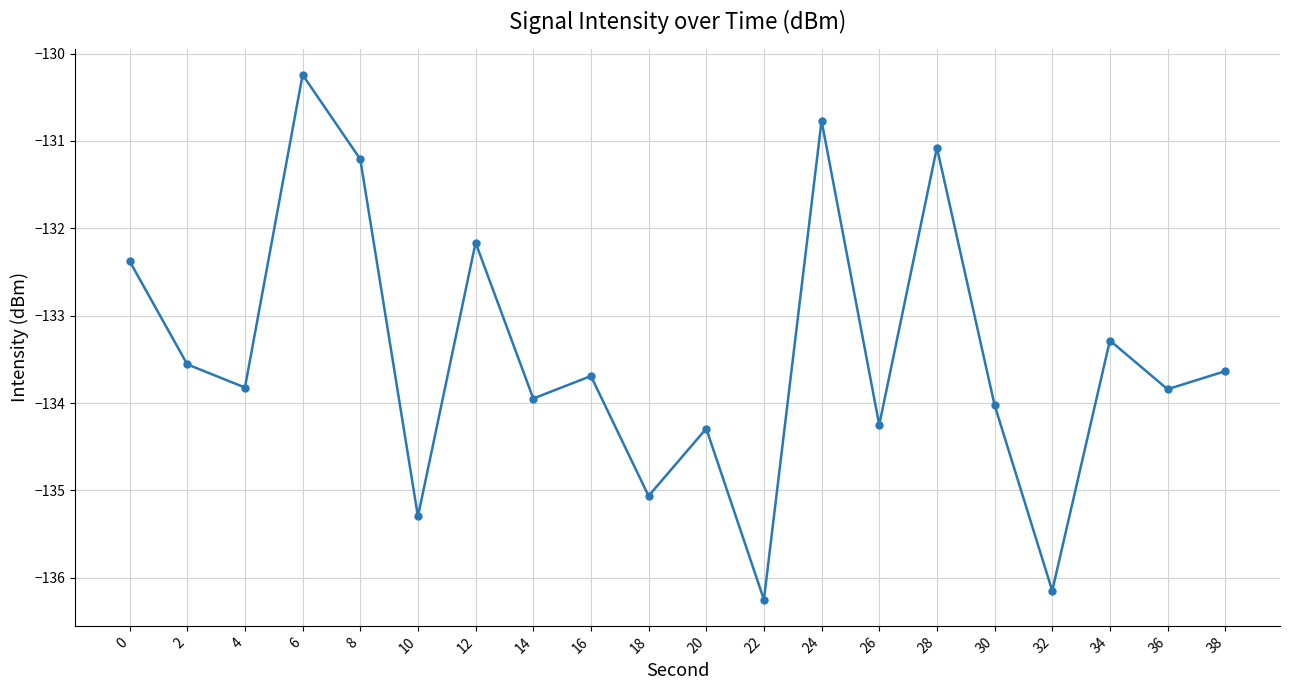

Which label corresponds to the largest value in the chart?

6